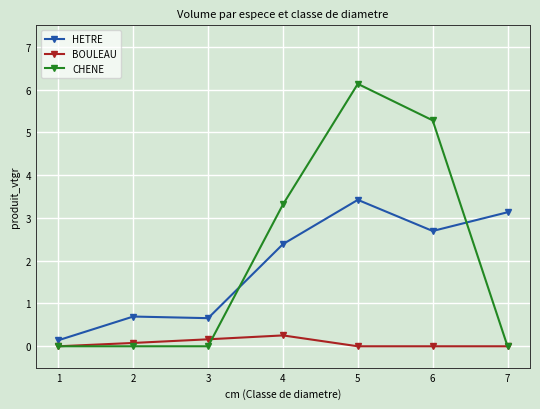

Where do CHENE and HETRE first cross each other?

3 and 4